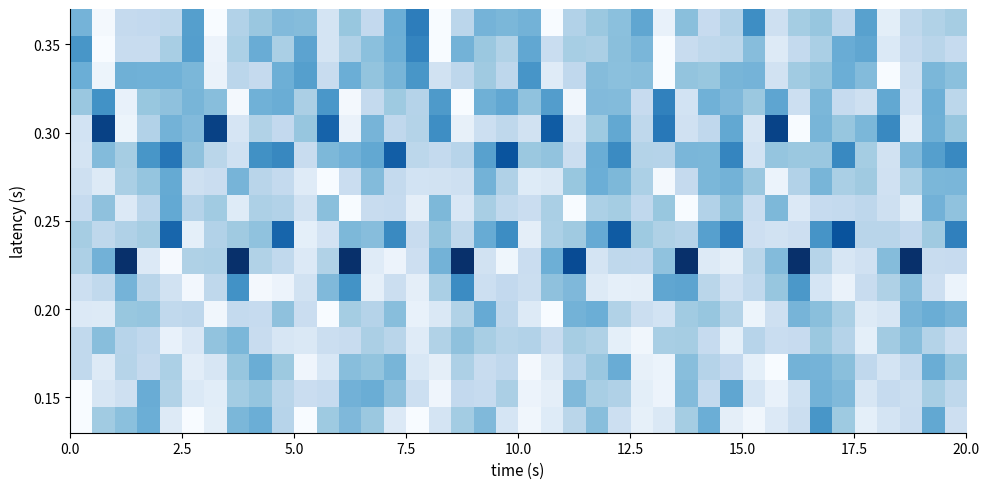

How many categories are shown in the chart?

40